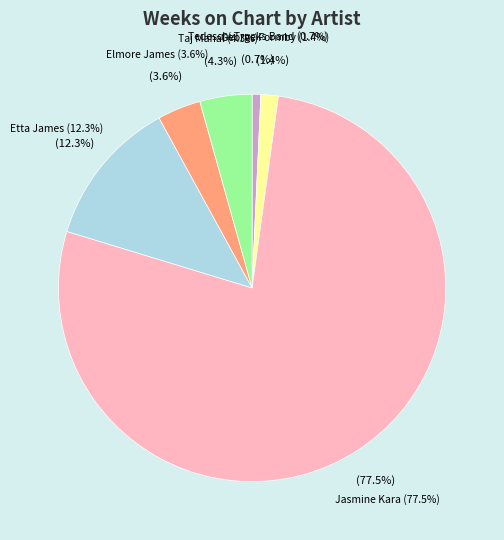

To the nearest percent, what is the average slice percentage?

17%